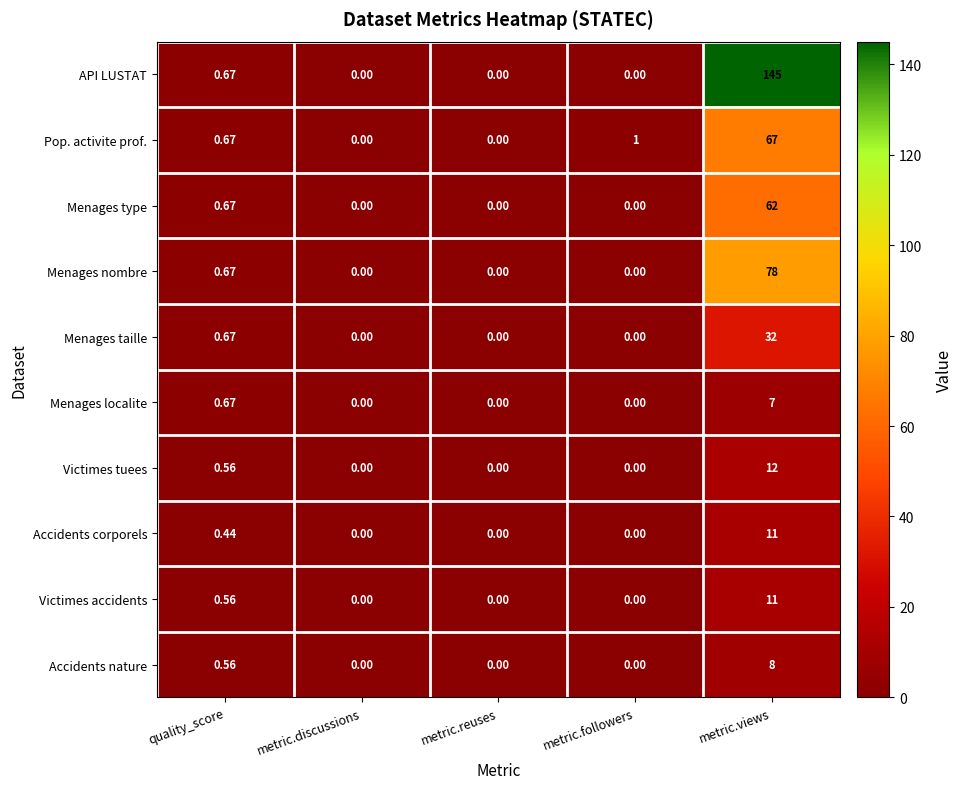

At which category is the sum across all series the highest?

metric.views